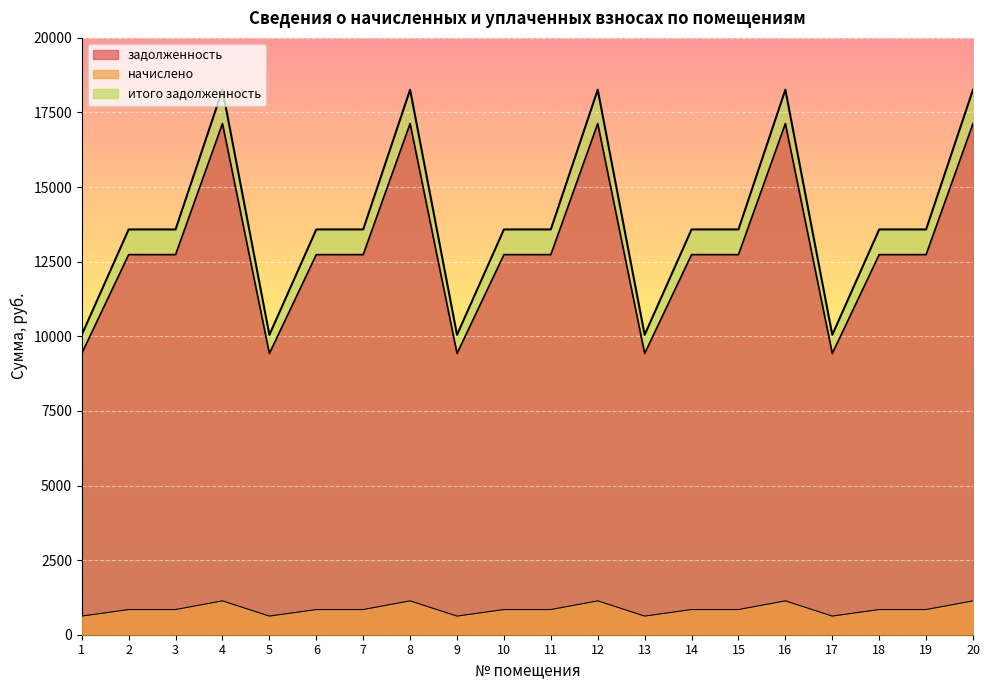

True or false: задолженность and начислено cross at least once.

False